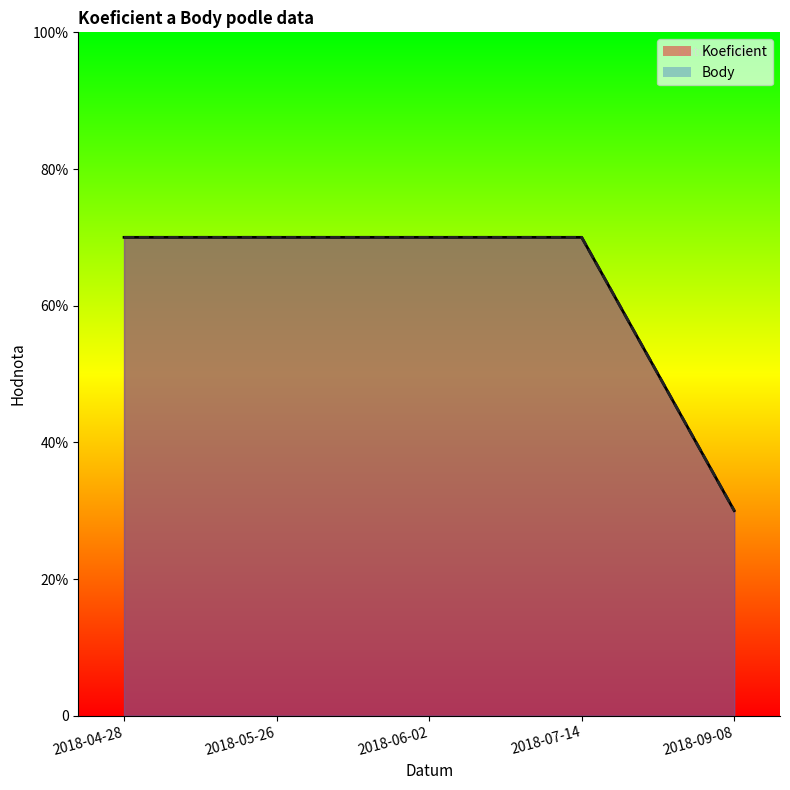

What is the label of the 4th point from the right?

2018-05-26